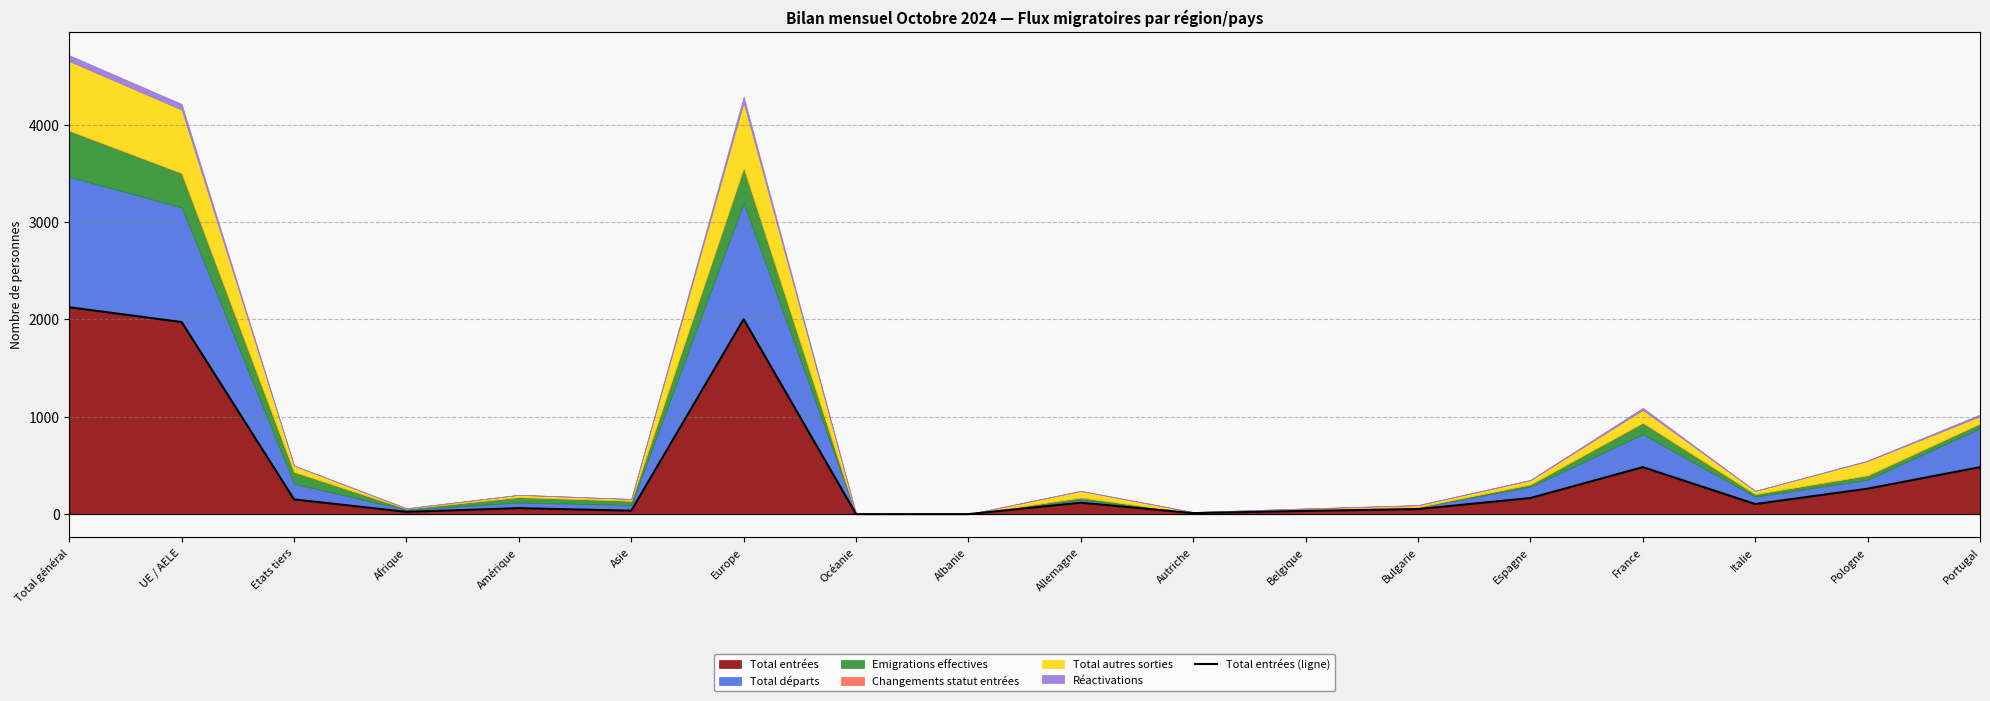

Between Belgique and Portugal, which is larger?

Portugal